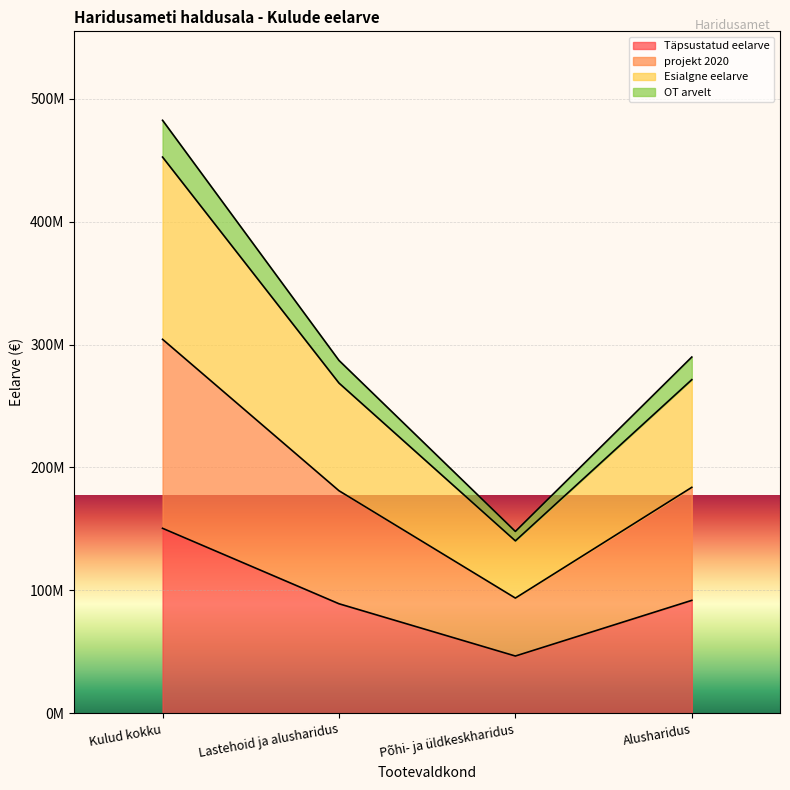

True or false: OT arvelt has more than 1 points higher than both neighbors.

False